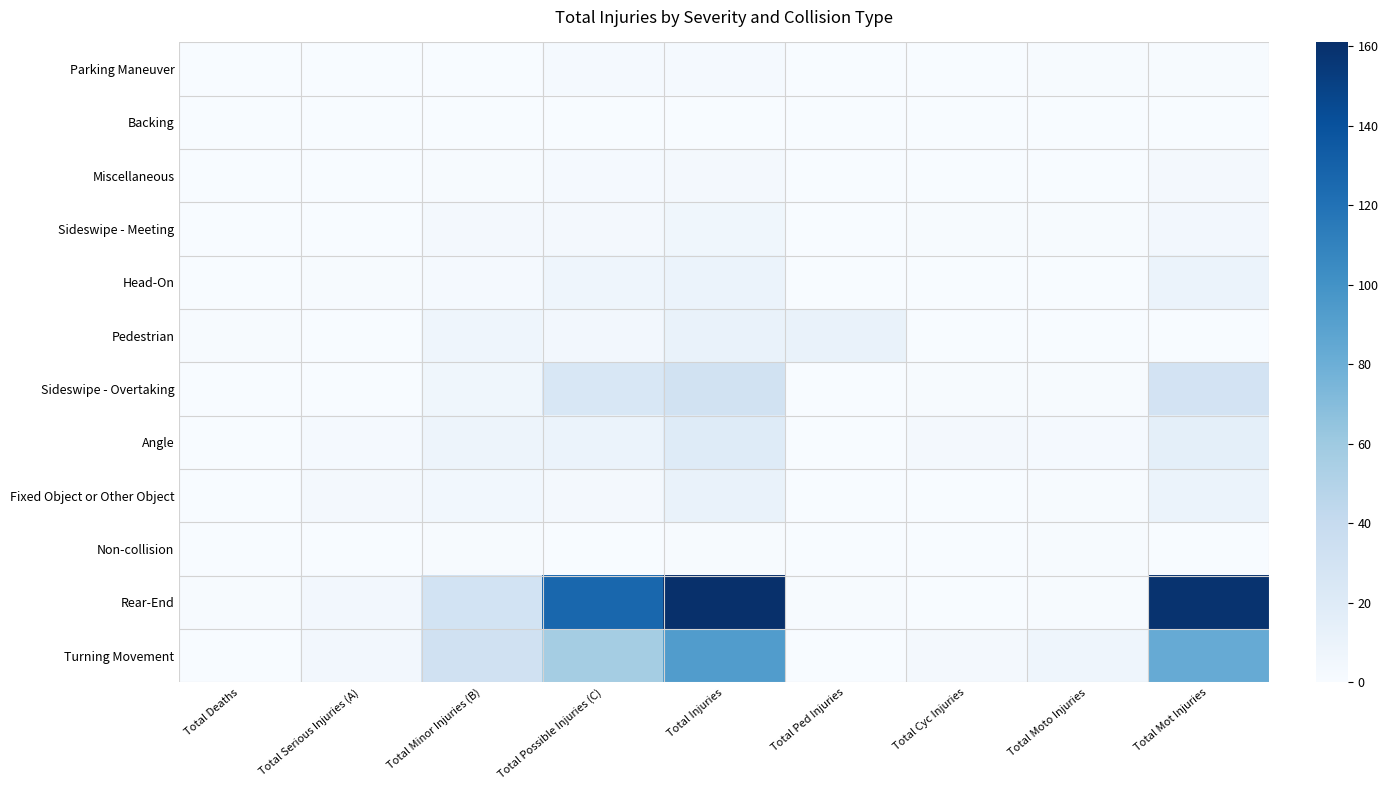

Reading left to right, list all the values displayed in this chart.

Parking Maneuver: Total Deaths=0	Total Serious Injuries (A)=0	Total Minor Injuries (B)=0	Total Possible Injuries (C)=2	Total Injuries=2	Total Ped Injuries=0	Total Cyc Injuries=0	Total Moto Injuries=1	Total Mot Injuries=1
Backing: Total Deaths=0	Total Serious Injuries (A)=0	Total Minor Injuries (B)=0	Total Possible Injuries (C)=0	Total Injuries=0	Total Ped Injuries=0	Total Cyc Injuries=0	Total Moto Injuries=0	Total Mot Injuries=0
Miscellaneous: Total Deaths=0	Total Serious Injuries (A)=0	Total Minor Injuries (B)=1	Total Possible Injuries (C)=2	Total Injuries=3	Total Ped Injuries=0	Total Cyc Injuries=0	Total Moto Injuries=0	Total Mot Injuries=3
Sideswipe - Meeting: Total Deaths=0	Total Serious Injuries (A)=0	Total Minor Injuries (B)=3	Total Possible Injuries (C)=3	Total Injuries=6	Total Ped Injuries=0	Total Cyc Injuries=1	Total Moto Injuries=1	Total Mot Injuries=4
Head-On: Total Deaths=0	Total Serious Injuries (A)=1	Total Minor Injuries (B)=2	Total Possible Injuries (C)=7	Total Injuries=10	Total Ped Injuries=0	Total Cyc Injuries=0	Total Moto Injuries=0	Total Mot Injuries=10
Pedestrian: Total Deaths=1	Total Serious Injuries (A)=0	Total Minor Injuries (B)=7	Total Possible Injuries (C)=4	Total Injuries=11	Total Ped Injuries=11	Total Cyc Injuries=0	Total Moto Injuries=0	Total Mot Injuries=0
Sideswipe - Overtaking: Total Deaths=0	Total Serious Injuries (A)=0	Total Minor Injuries (B)=6	Total Possible Injuries (C)=25	Total Injuries=31	Total Ped Injuries=0	Total Cyc Injuries=1	Total Moto Injuries=1	Total Mot Injuries=29
Angle: Total Deaths=0	Total Serious Injuries (A)=2	Total Minor Injuries (B)=8	Total Possible Injuries (C)=10	Total Injuries=20	Total Ped Injuries=0	Total Cyc Injuries=3	Total Moto Injuries=2	Total Mot Injuries=15
Fixed Object or Other Object: Total Deaths=0	Total Serious Injuries (A)=3	Total Minor Injuries (B)=5	Total Possible Injuries (C)=3	Total Injuries=11	Total Ped Injuries=0	Total Cyc Injuries=0	Total Moto Injuries=1	Total Mot Injuries=10
Non-collision: Total Deaths=0	Total Serious Injuries (A)=0	Total Minor Injuries (B)=1	Total Possible Injuries (C)=0	Total Injuries=1	Total Ped Injuries=0	Total Cyc Injuries=0	Total Moto Injuries=1	Total Mot Injuries=0
Rear-End: Total Deaths=1	Total Serious Injuries (A)=4	Total Minor Injuries (B)=30	Total Possible Injuries (C)=127	Total Injuries=161	Total Ped Injuries=1	Total Cyc Injuries=0	Total Moto Injuries=1	Total Mot Injuries=159
Turning Movement: Total Deaths=0	Total Serious Injuries (A)=4	Total Minor Injuries (B)=32	Total Possible Injuries (C)=57	Total Injuries=93	Total Ped Injuries=0	Total Cyc Injuries=3	Total Moto Injuries=7	Total Mot Injuries=83